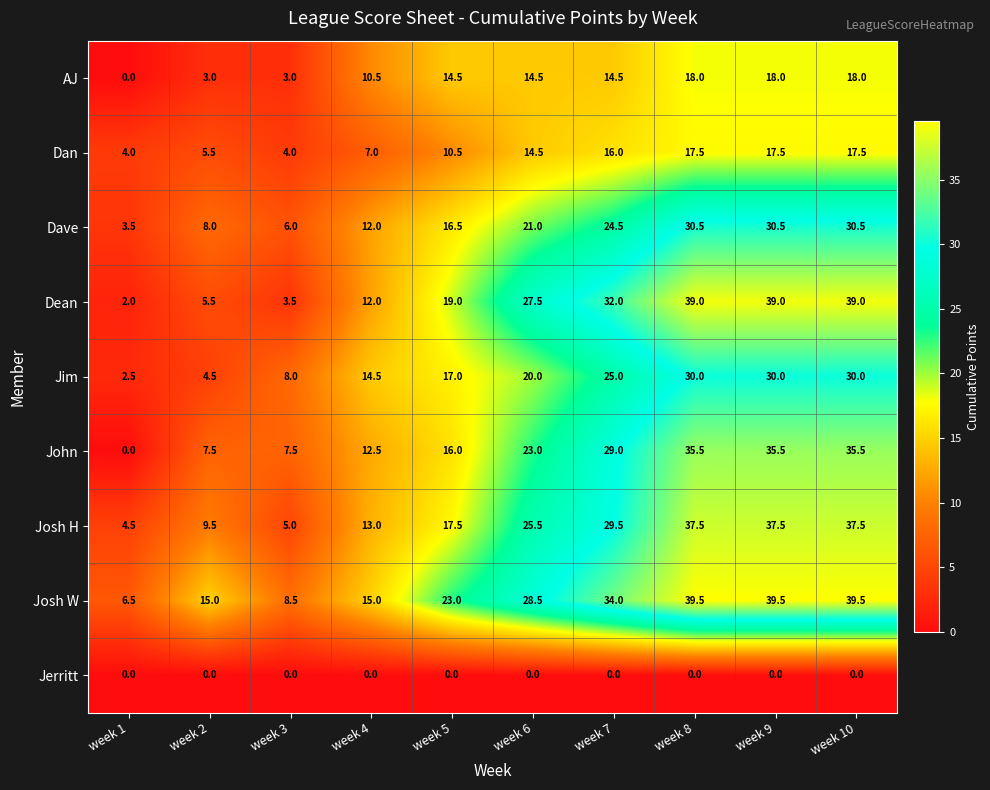

What is the maximum value for Dean?

39.0